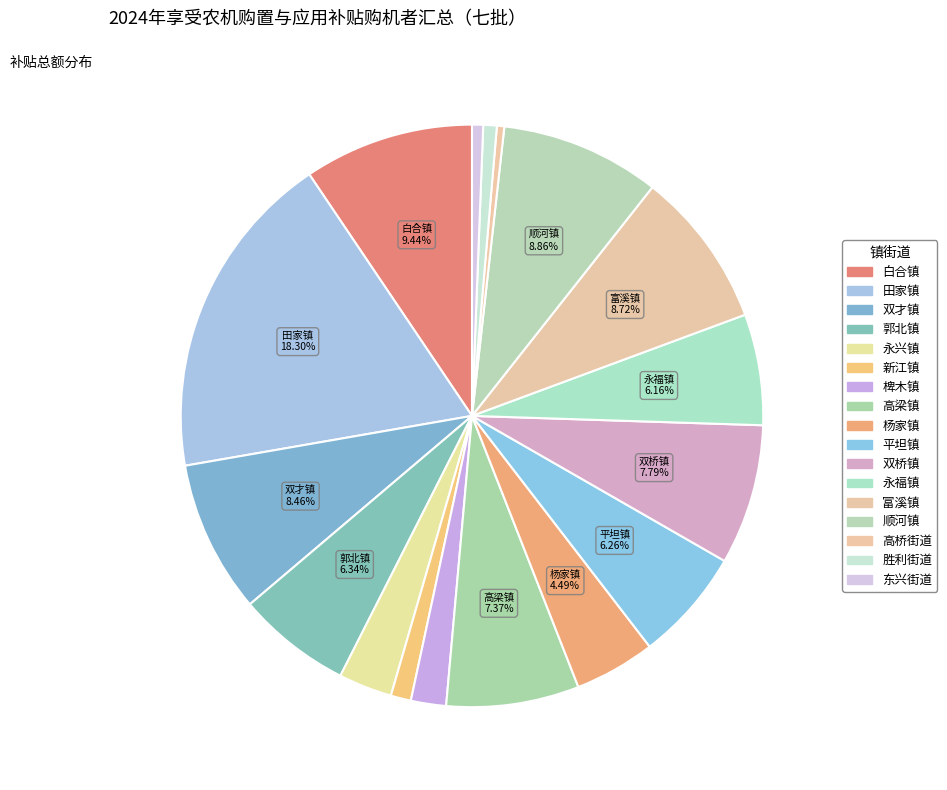

How many segments does this pie chart have?

17